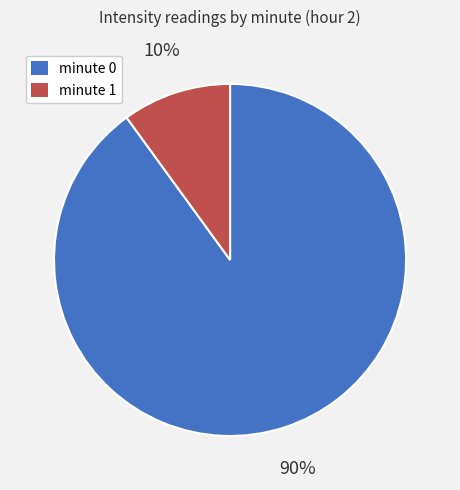

What is the smallest slice in the pie chart?

minute 1